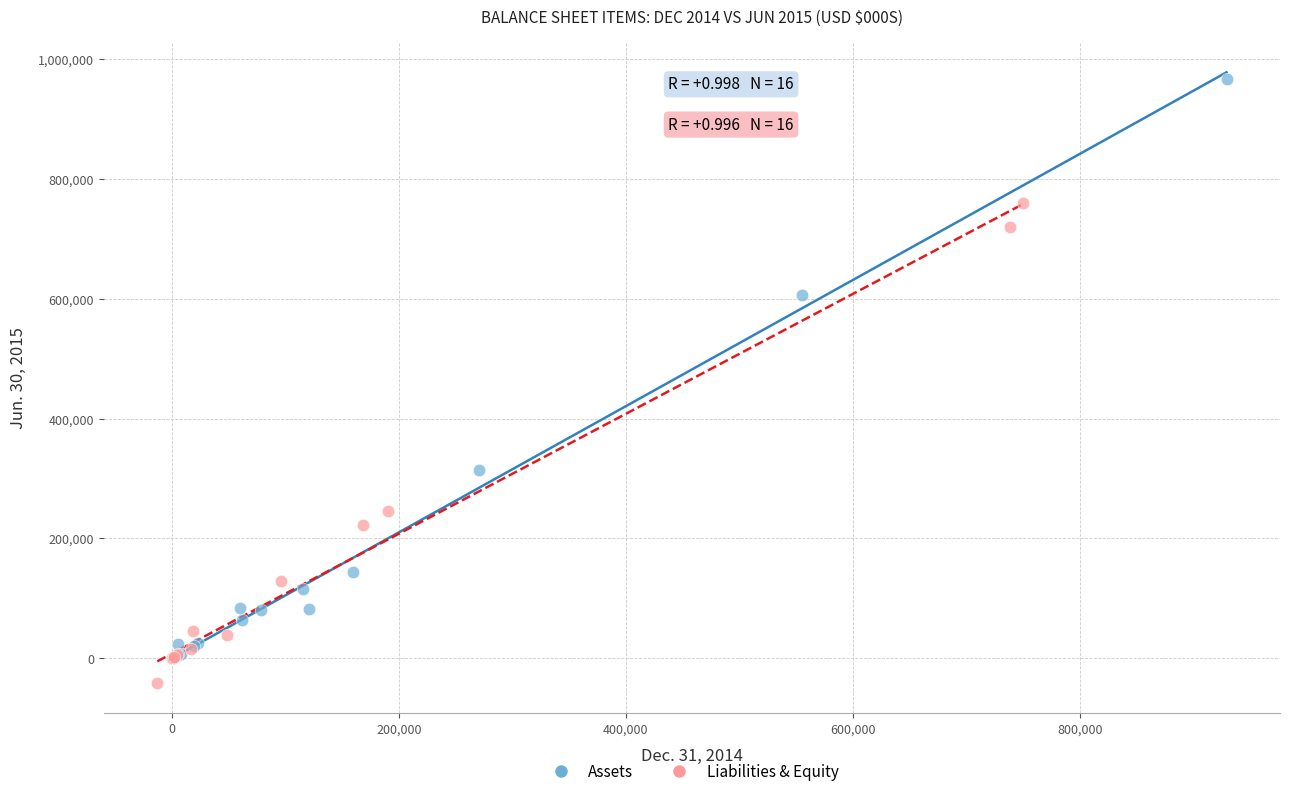

Which series contains the highest Y value?

Assets